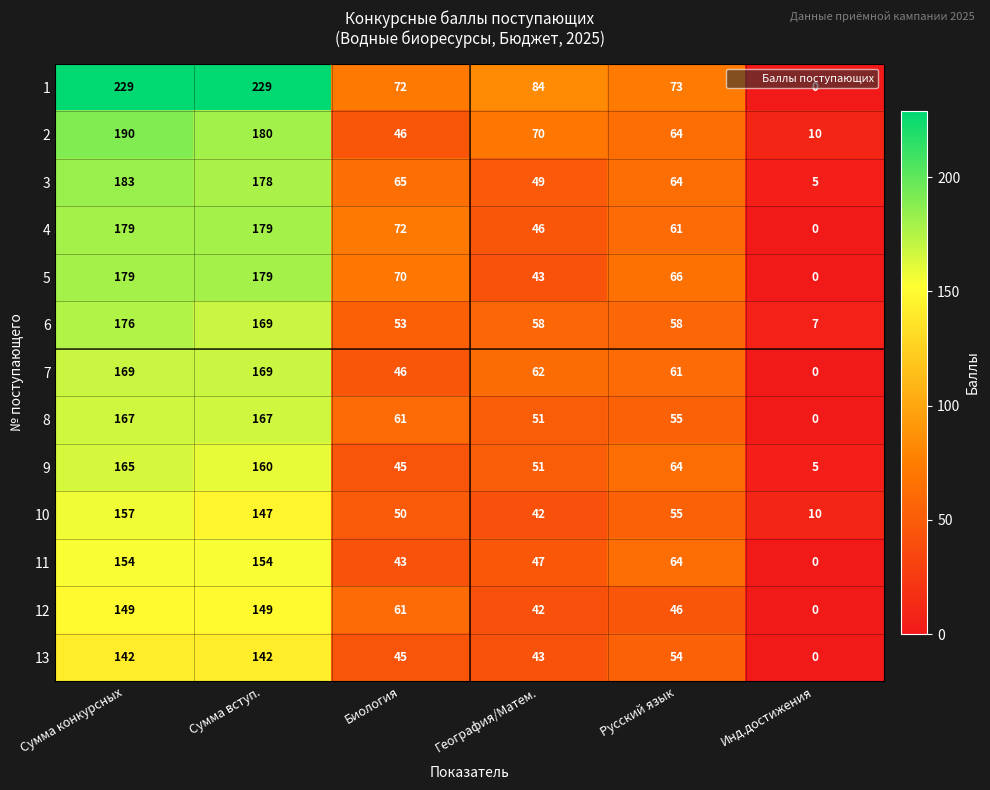

How many positive values does the 13 series have?

5